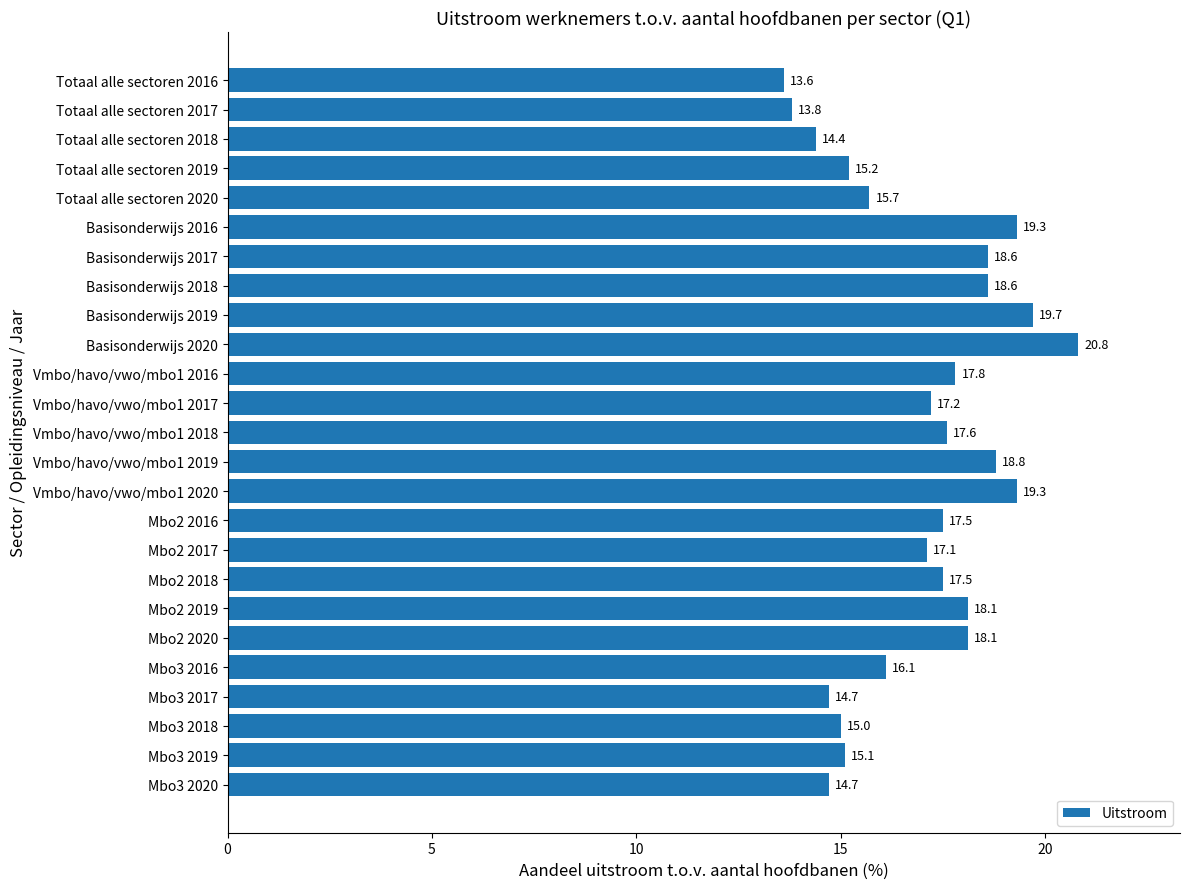

The chart shows a value of 26.9 at Mbo2 2018. True or false?

False